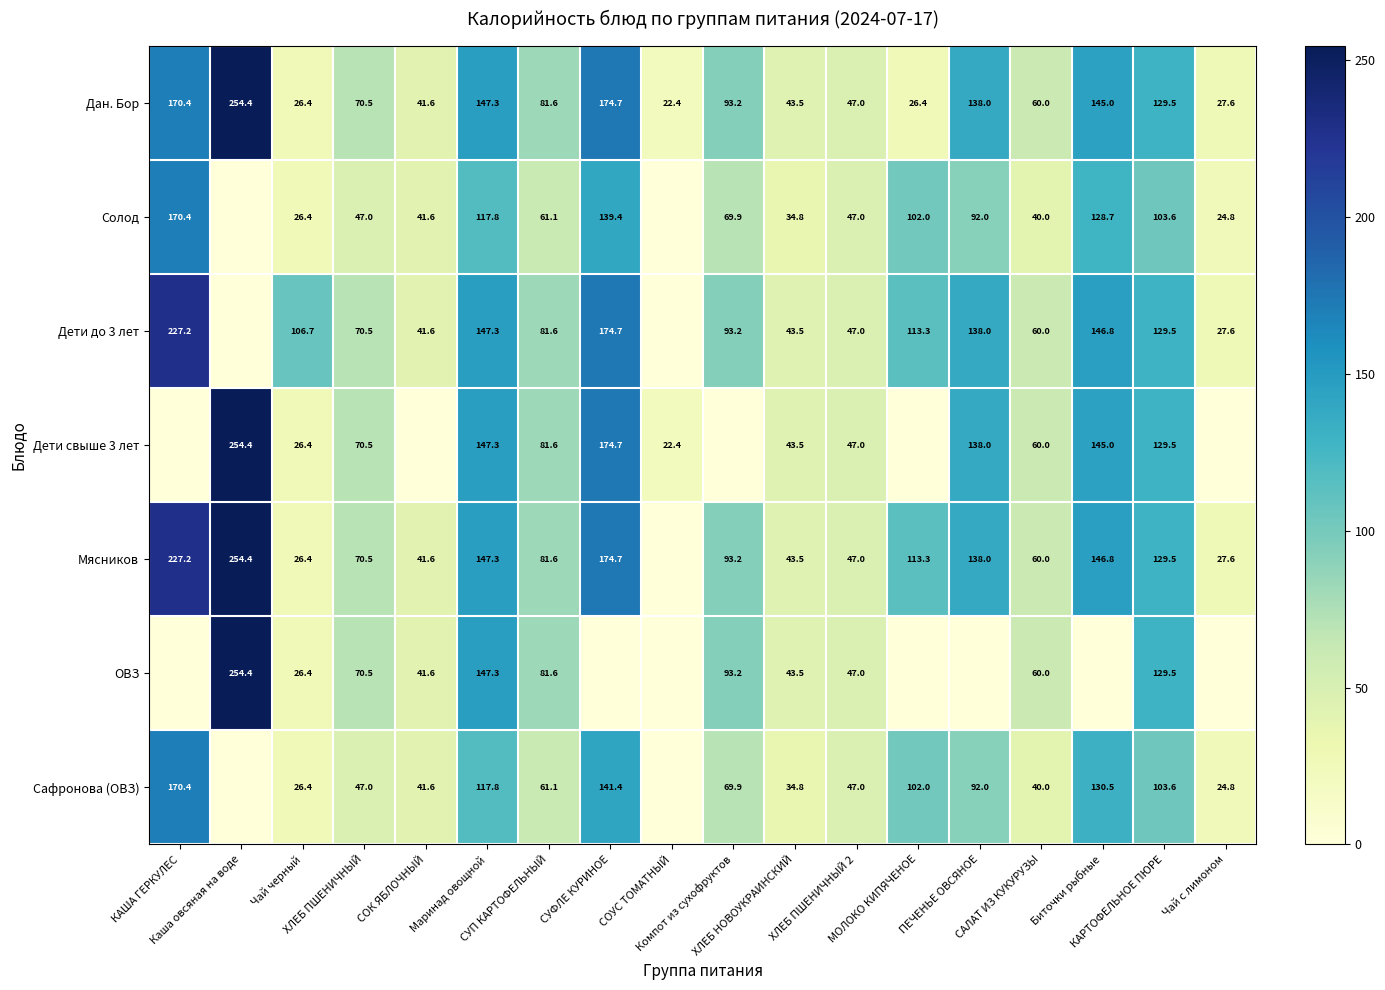

What is the difference between the maximum and second lowest values in the Дан. Бор series?

228.0